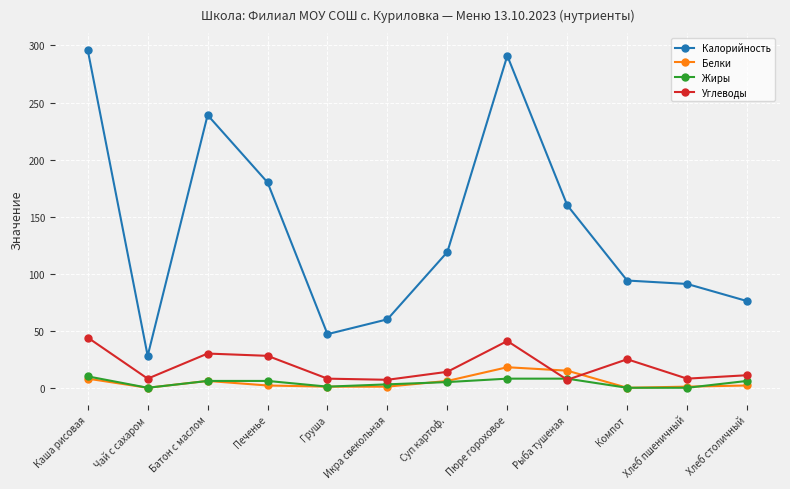

What is the maximum value shown in the chart?

296